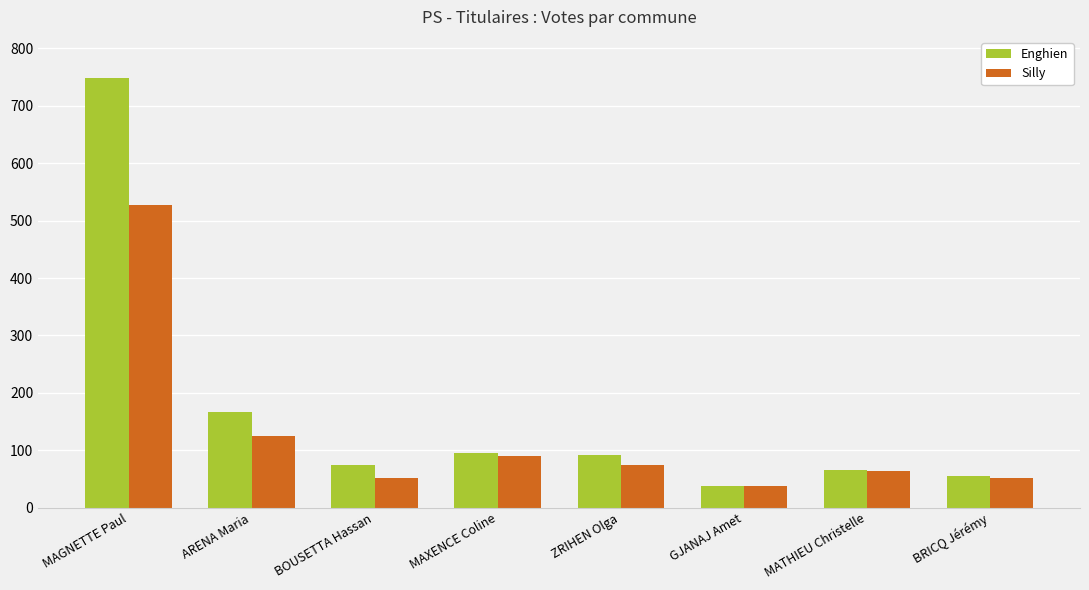

At which category is the sum across all series the highest?

MAGNETTE Paul